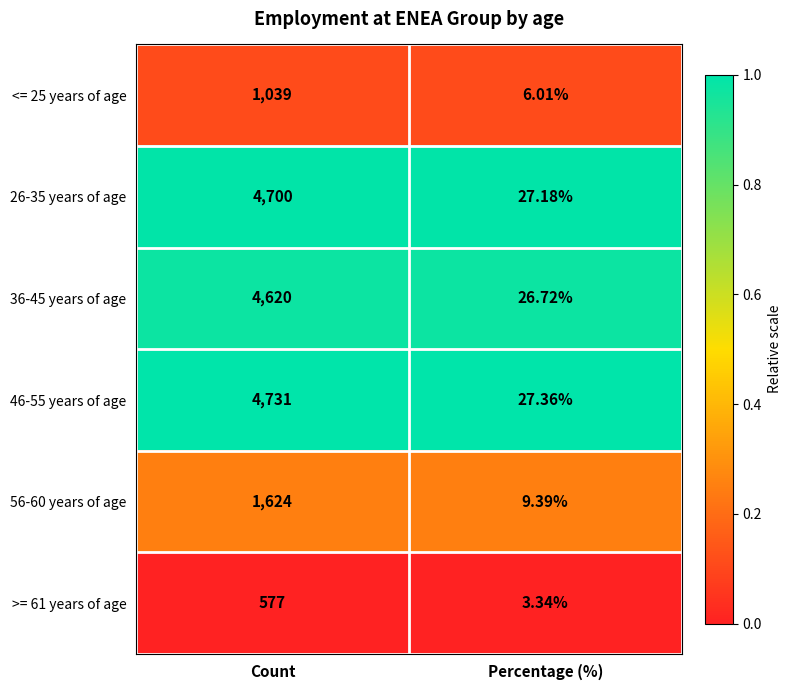

Is the value of 46-55 years of age at Percentage (%) greater than the value of 56-60 years of age at Count?

No